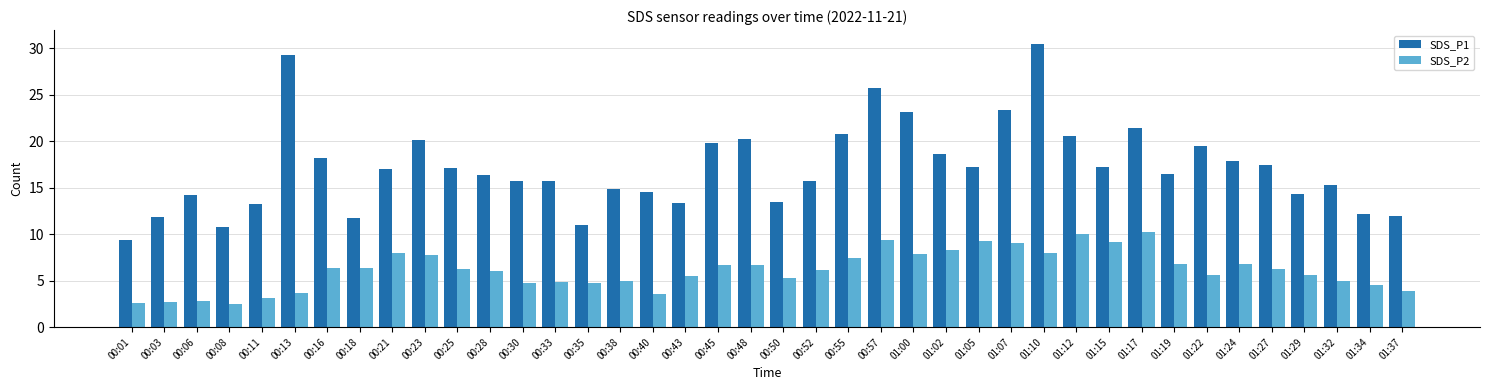

What are all the series names shown in the legend?

SDS_P1, SDS_P2